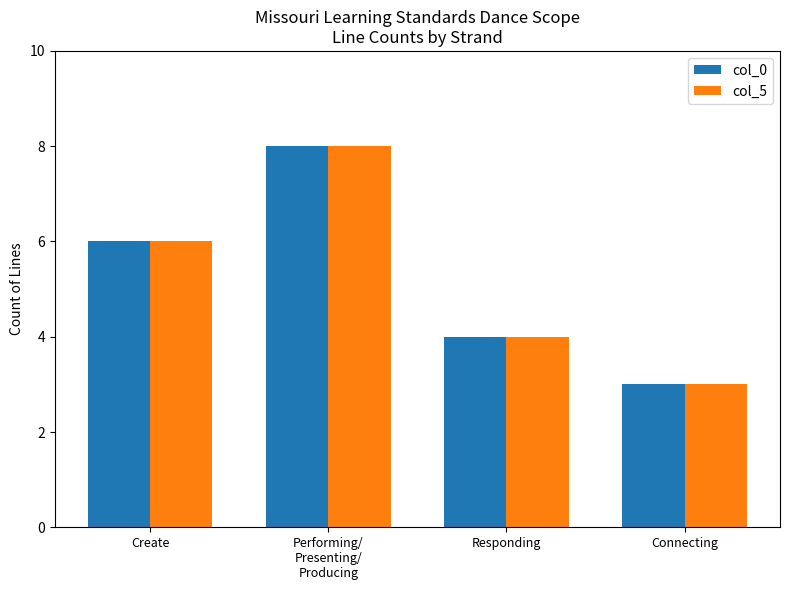

At which category does the chart reach its peak across all series?

Performing/
Presenting/
Producing